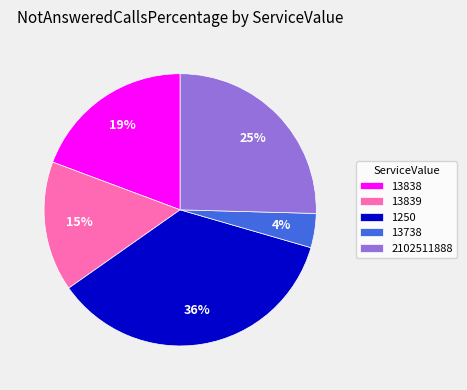

The 13838 slice represents 19% of the pie. True or false?

True